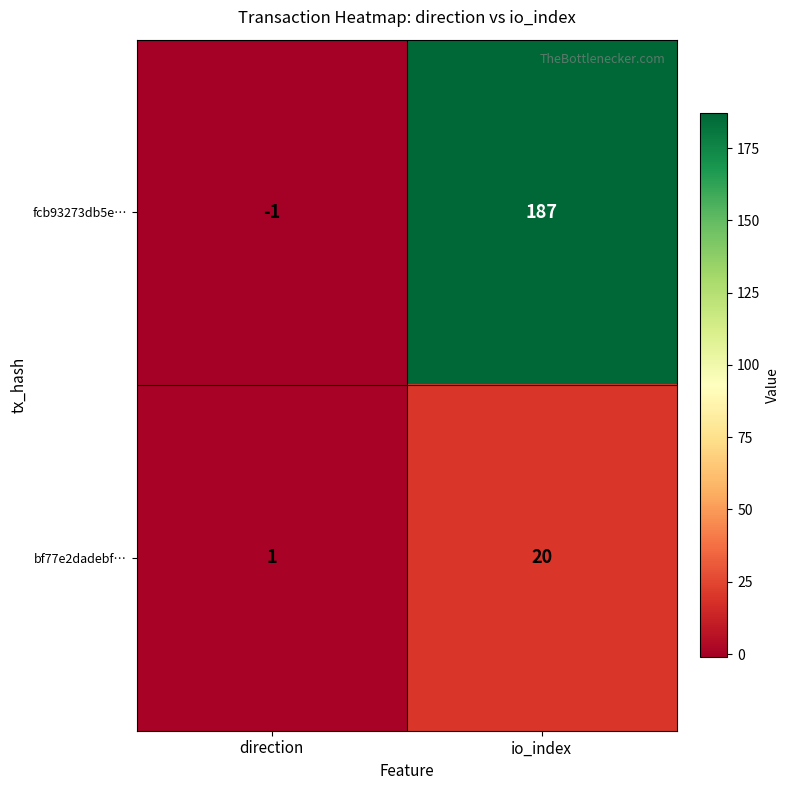

Which category has the highest value across all series?

io_index